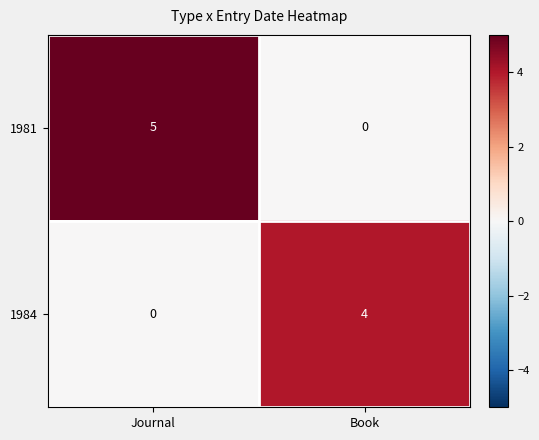

List the series in order of their peak value, lowest first.

1984, 1981